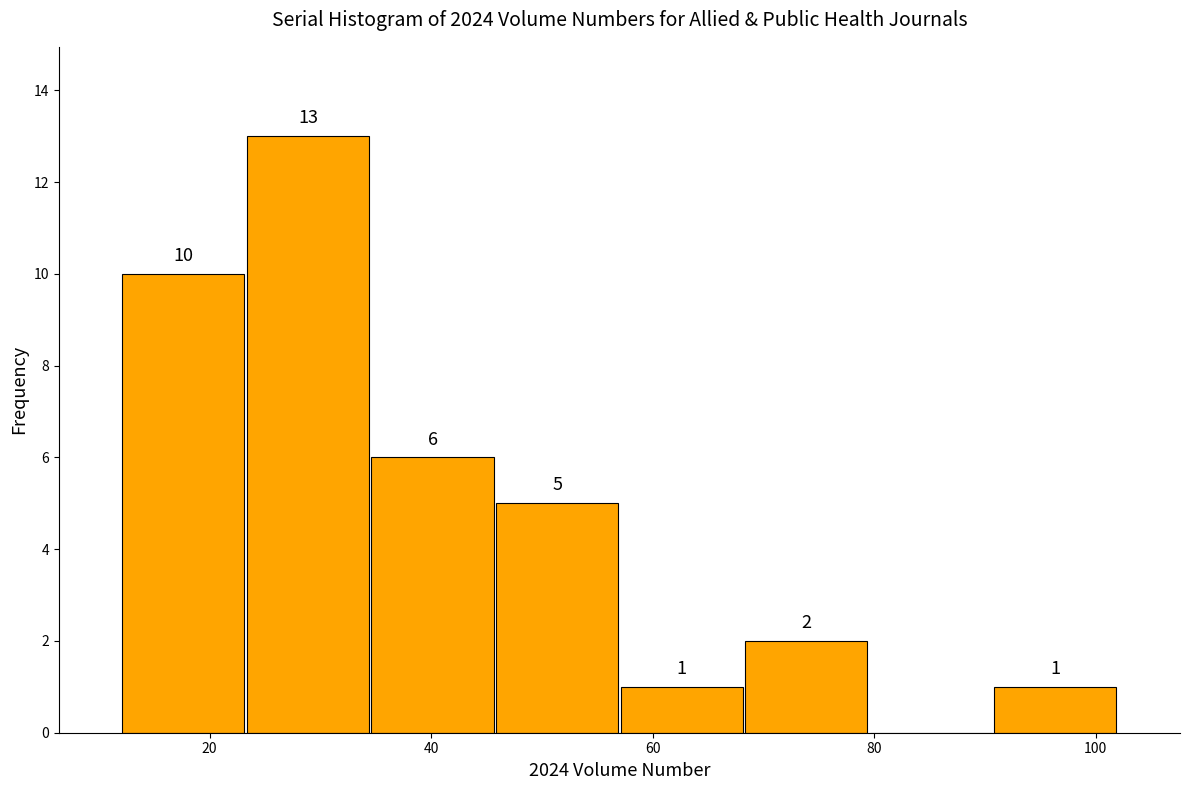

Which range on the x-axis has the tallest bar?

24 to 34